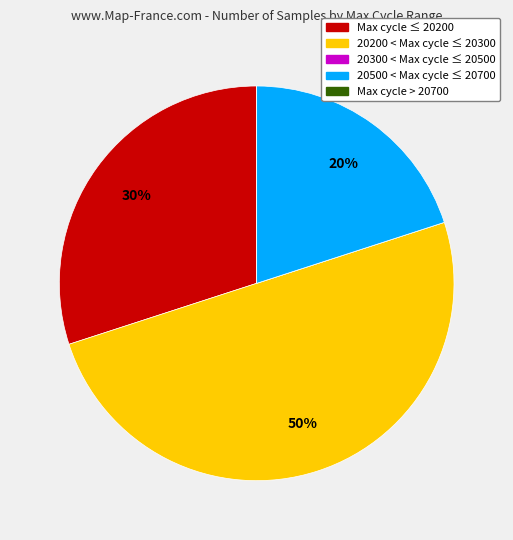

To the nearest percent, what is the average slice percentage?

20%